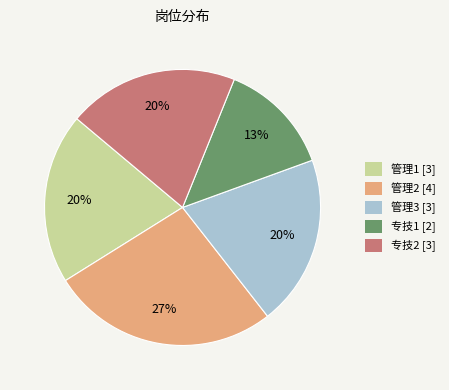

Which category has the smallest portion of the pie?

专技1 [2]